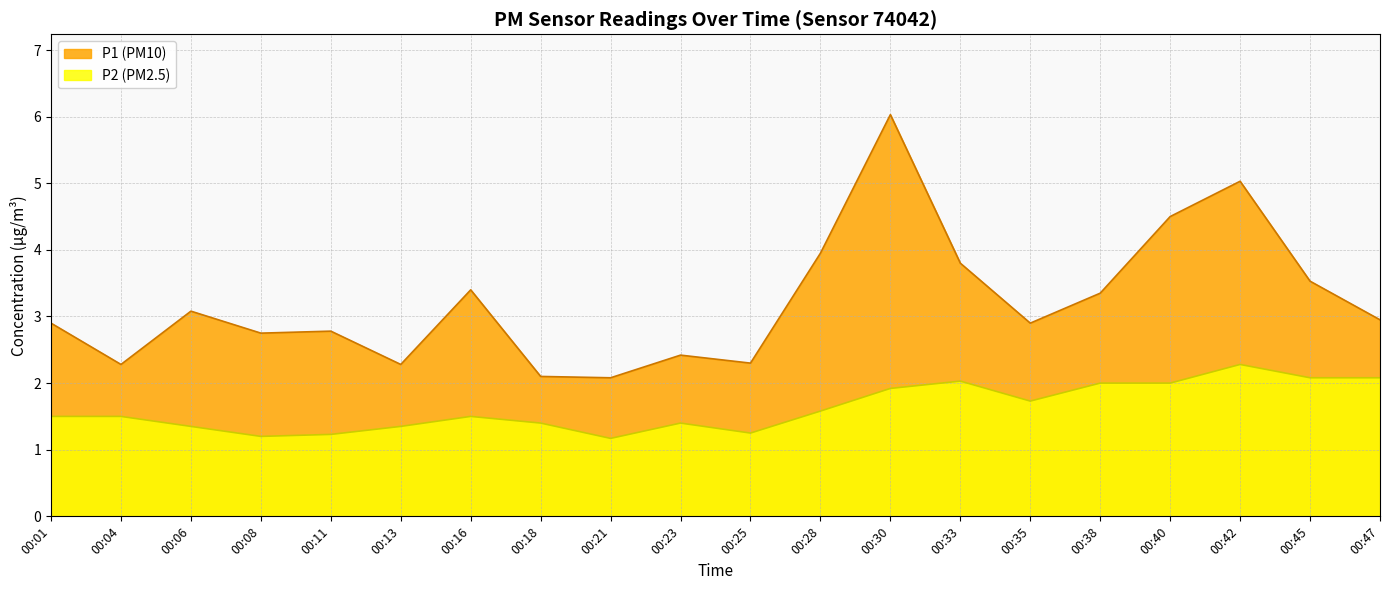

What is the average value of the P1 series?

3.2